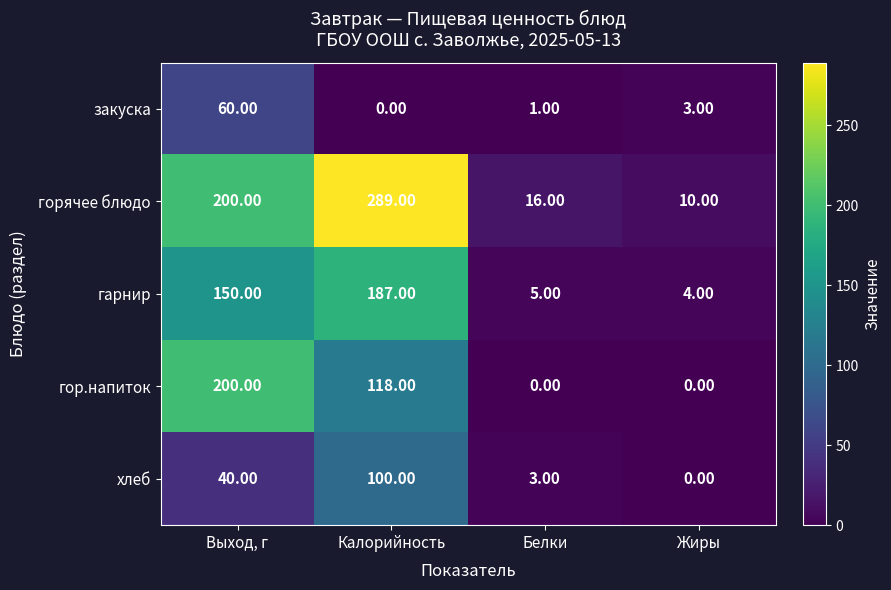

List the series in order of their peak value, lowest first.

закуска, хлеб, гарнир, гор.напиток, горячее блюдо